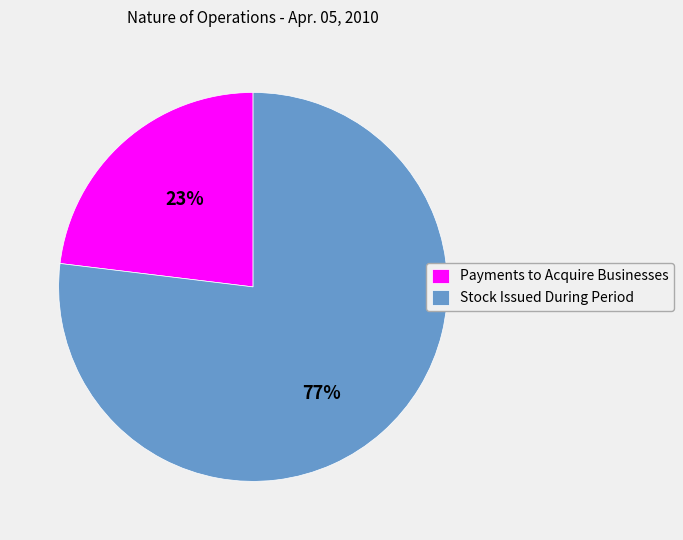

Is there any slice that represents more than half of the pie?

Yes